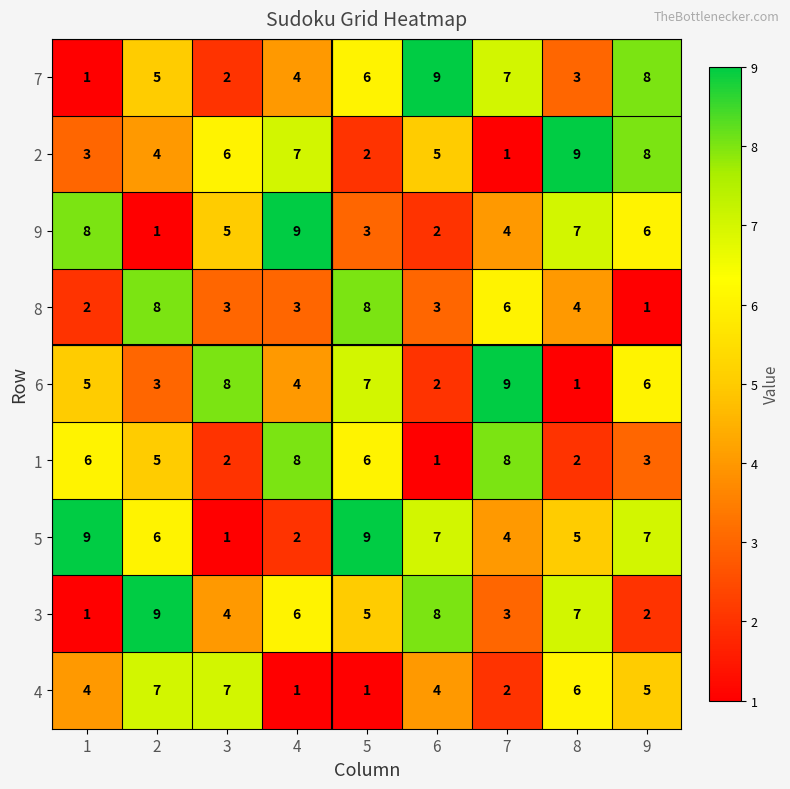

Is the value of 4 at 5 greater than the value of 6 at 6?

No